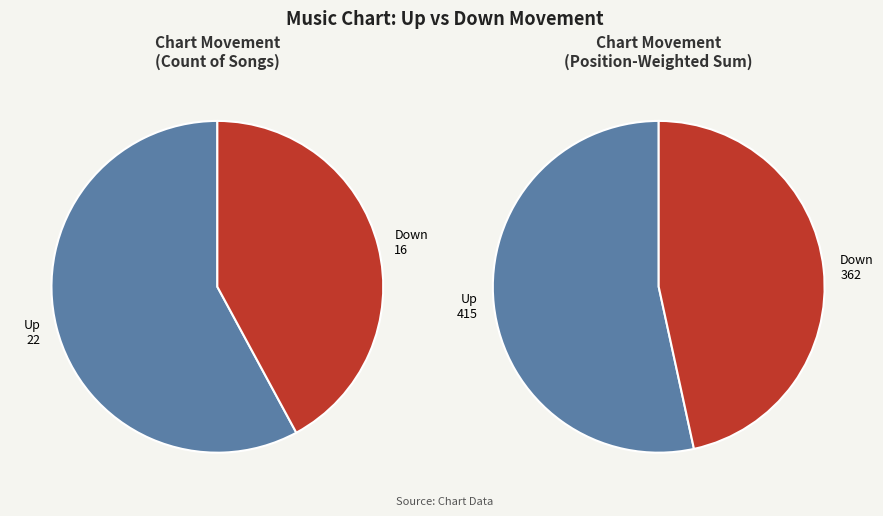

To the nearest percent, what is the average slice percentage?

50%